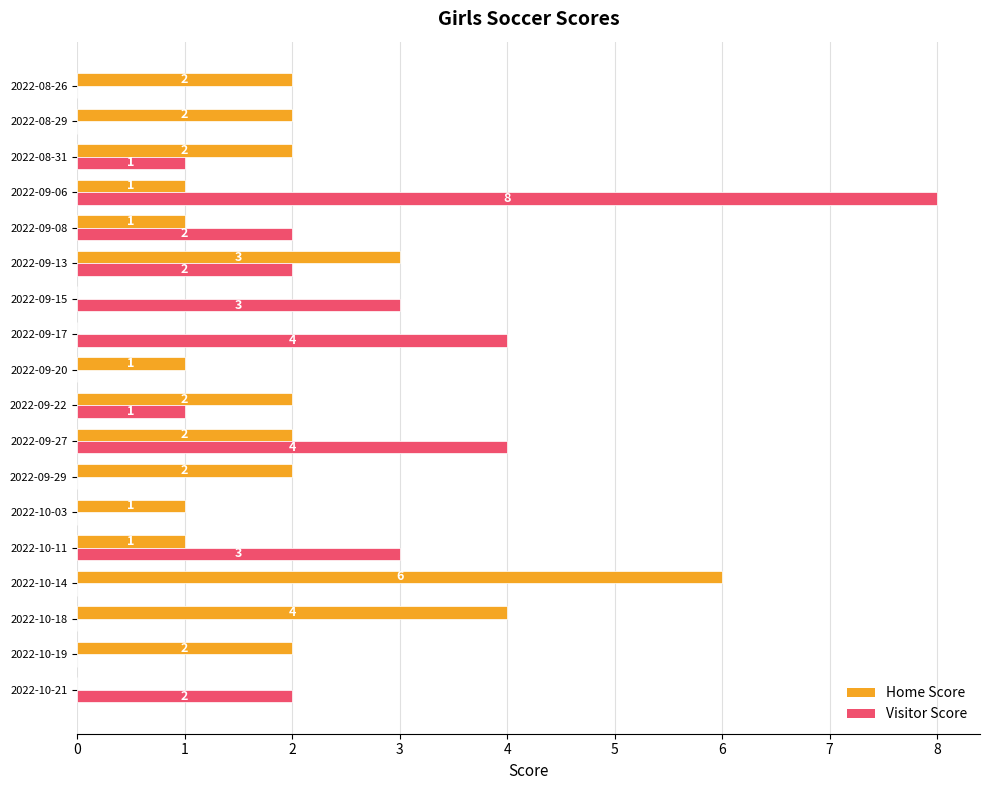

What is the sum of all Home Score values?

32